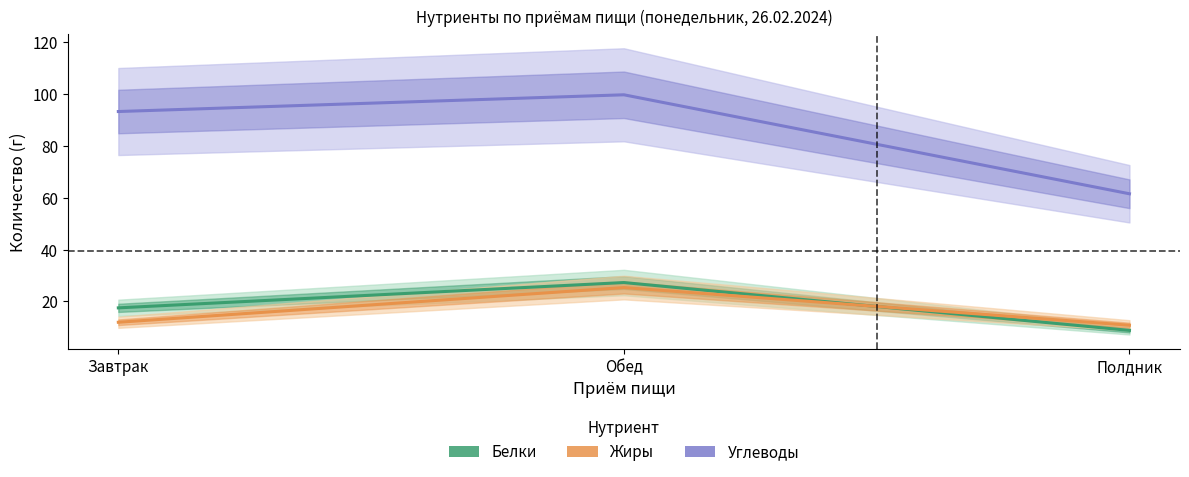

What is the value of the Углеводы point at the 1st from the left?

93.3